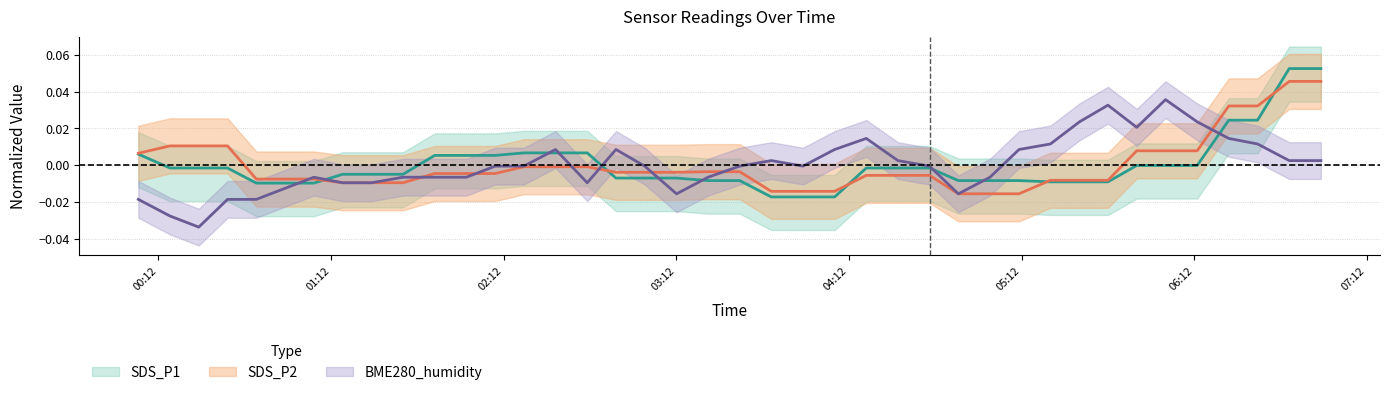

After their last crossing, which series has the higher values: SDS_P2 or SDS_P1?

SDS_P1